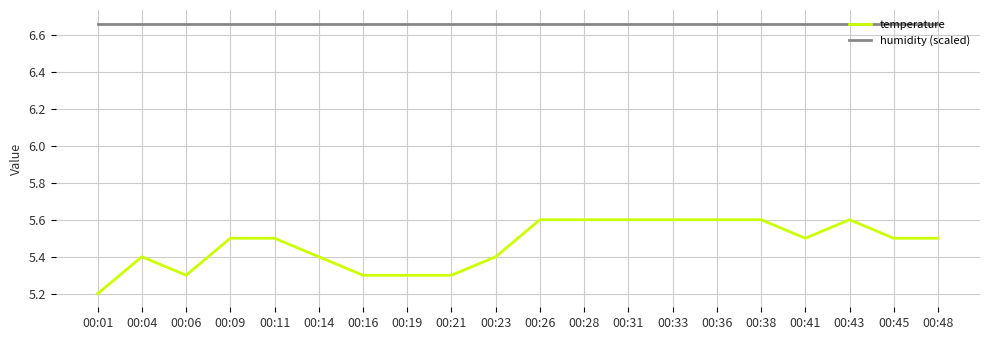

What is the highest value of the temperature series?

5.6